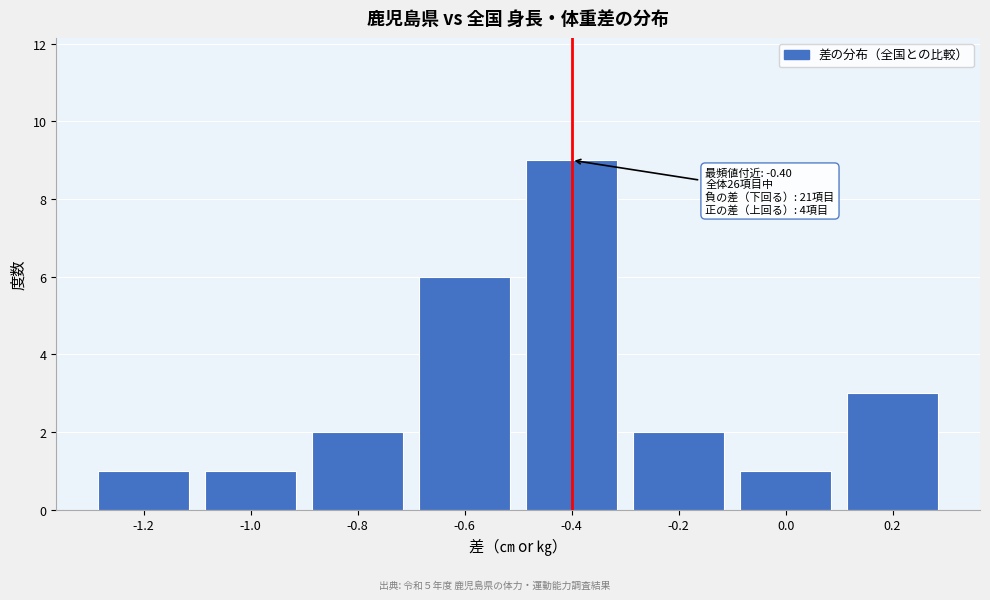

Which range on the x-axis has the tallest bar?

-0.5 to -0.3